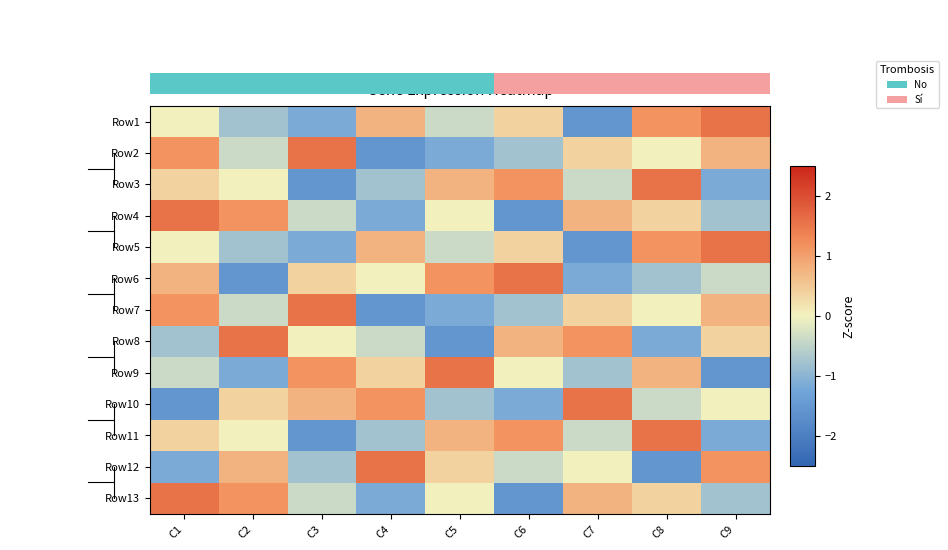

What is the spread (max minus min) of values at C7?

3.1